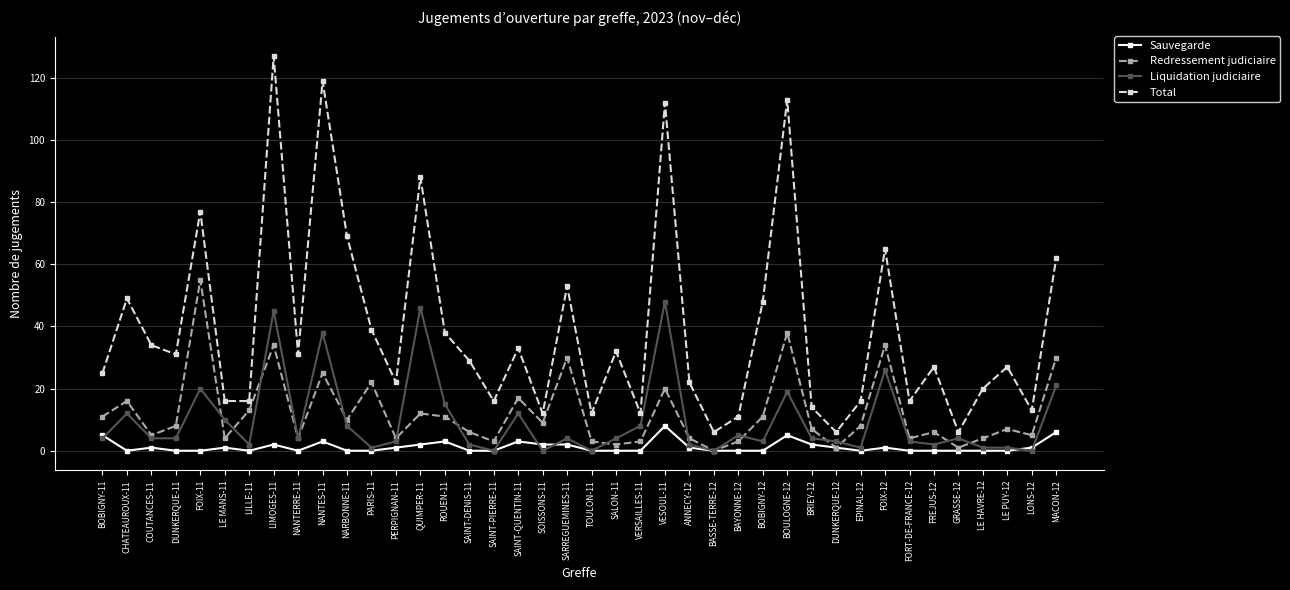

Is the value of Liquidation judiciaire at FOIX-11 greater than the value of Redressement judiciaire at CHATEAUROUX-11?

Yes